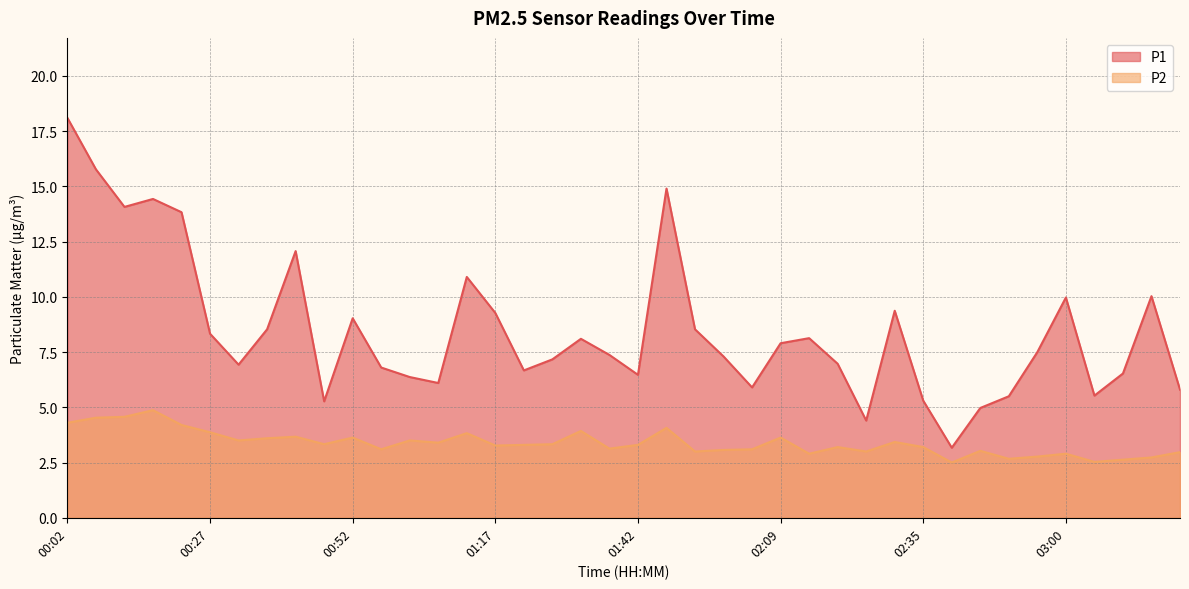

At which category is the sum across all series the highest?

00:02